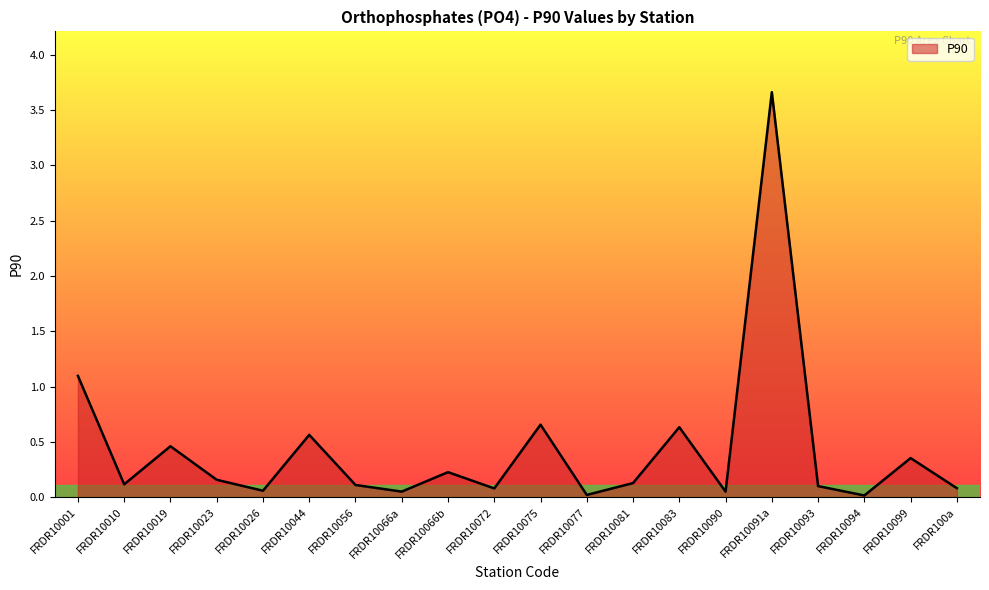

What is the difference between the maximum and minimum values?

3.6